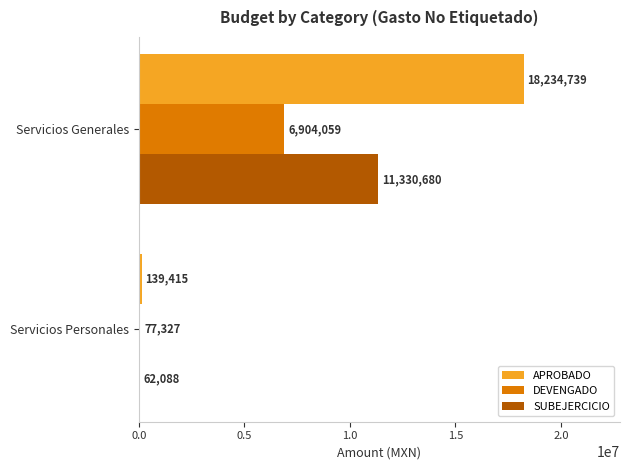

What is the maximum value shown in the chart?

18234739.1